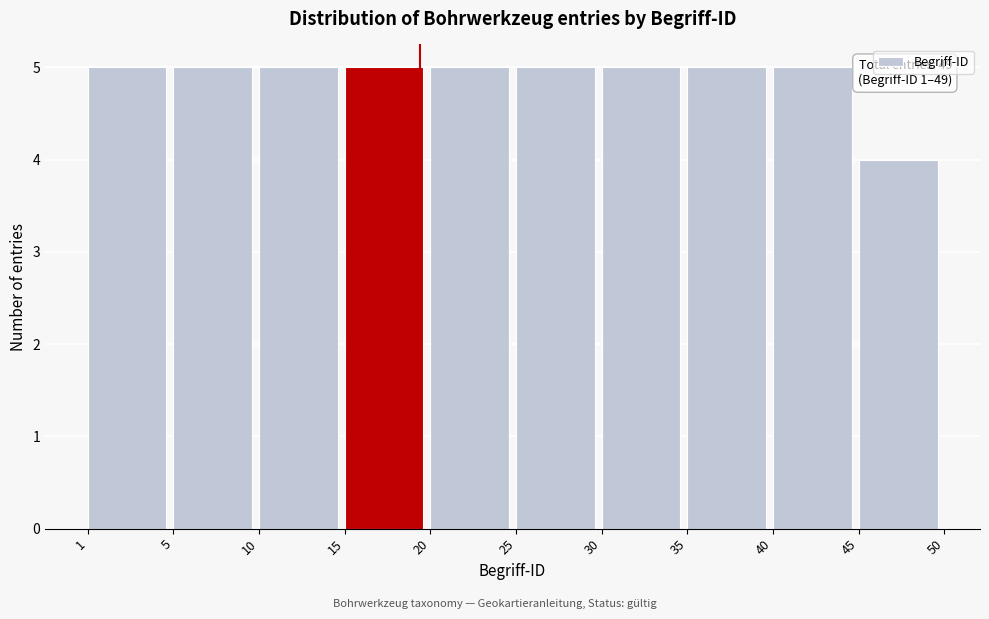

Reading right to left, transcribe all the data shown in this chart.

45=4	40=5	35=5	30=5	25=5	20=5	15=5	10=5	5=5	1=5